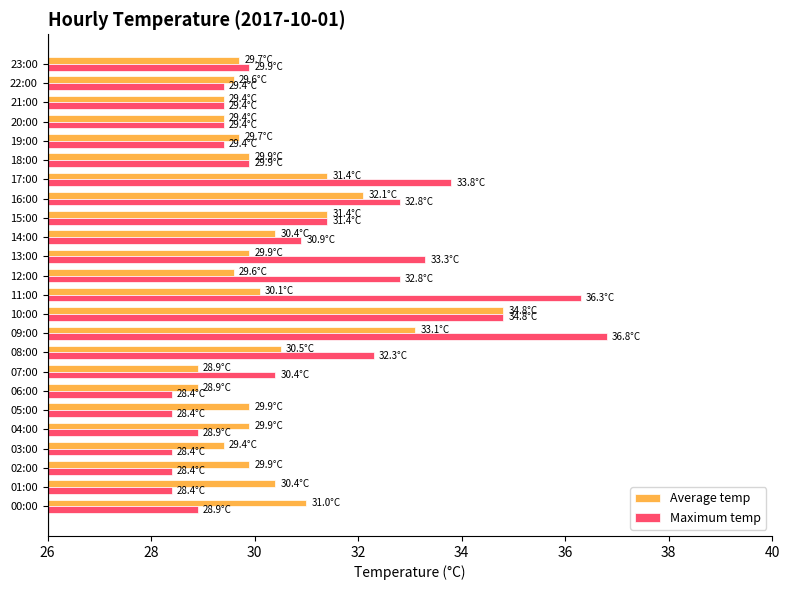

Between 16:00 and 21:00, which series saw the biggest shift?

Maximum temp